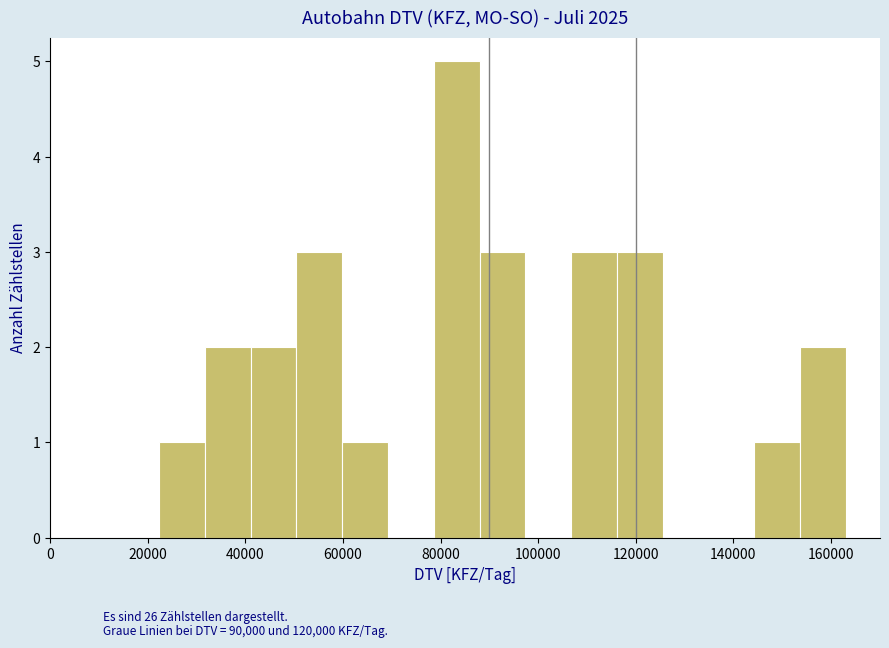

Reading left to right, list every bar in this chart as the range it spans on the x-axis followed by its height. Neither the bar edges nor the heights are printed on the chart, so give them approximately, as read against the axes.

22000 to 32000: 1
32000 to 42000: 2
42000 to 50000: 2
50000 to 60000: 3
60000 to 70000: 1
70000 to 78000: 0
78000 to 88000: 5
88000 to 98000: 3
98000 to 106000: 0
106000 to 116000: 3
116000 to 126000: 3
126000 to 134000: 0
134000 to 144000: 0
144000 to 154000: 1
154000 to 164000: 2